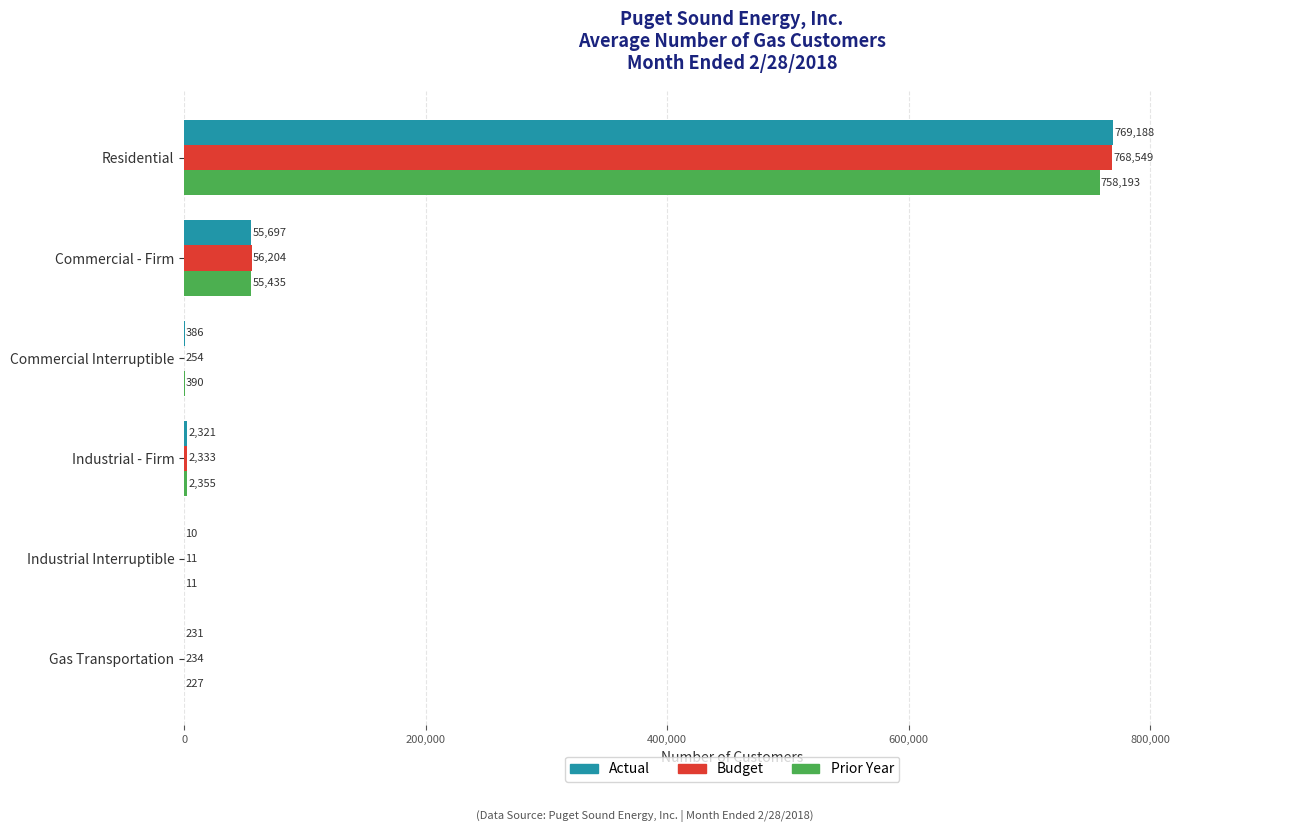

What is the sum of all Budget values?

827585